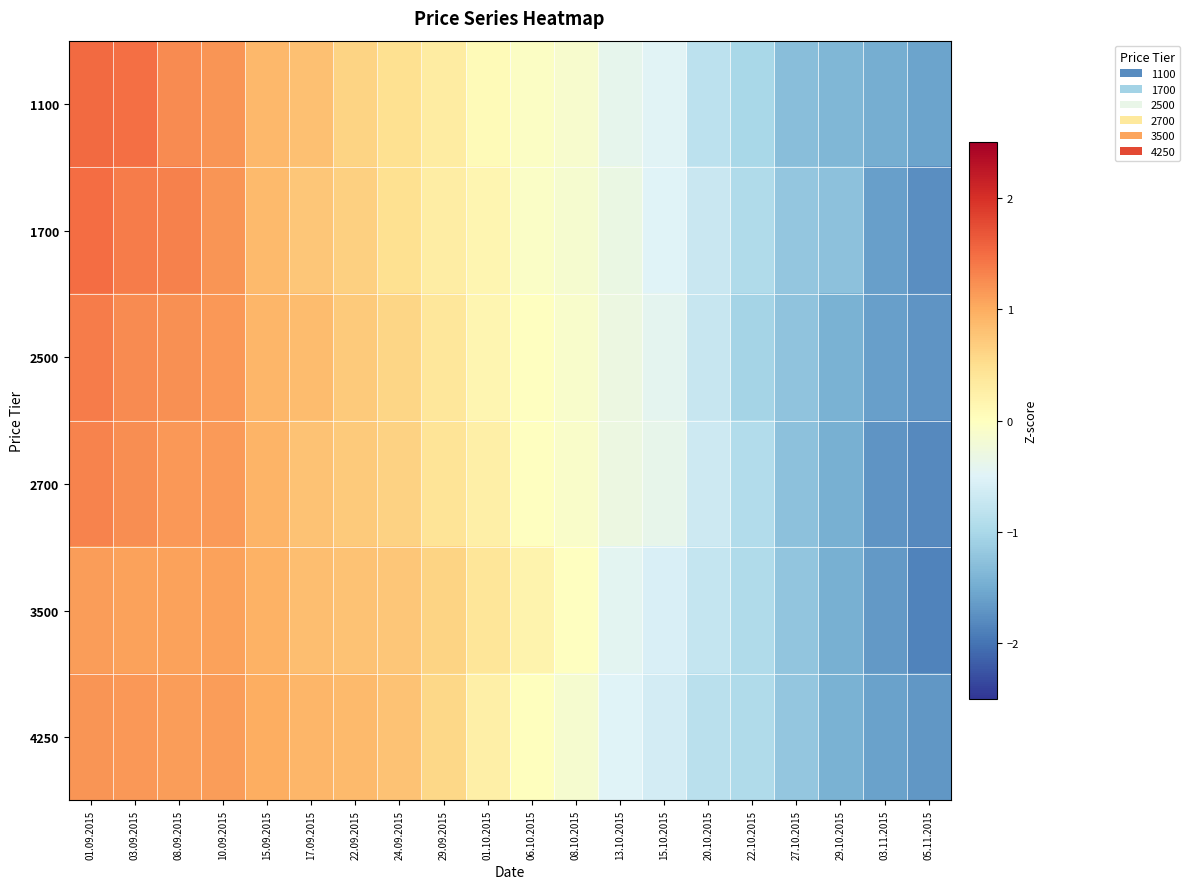

At which category is the sum across all series the highest?

01.09.2015